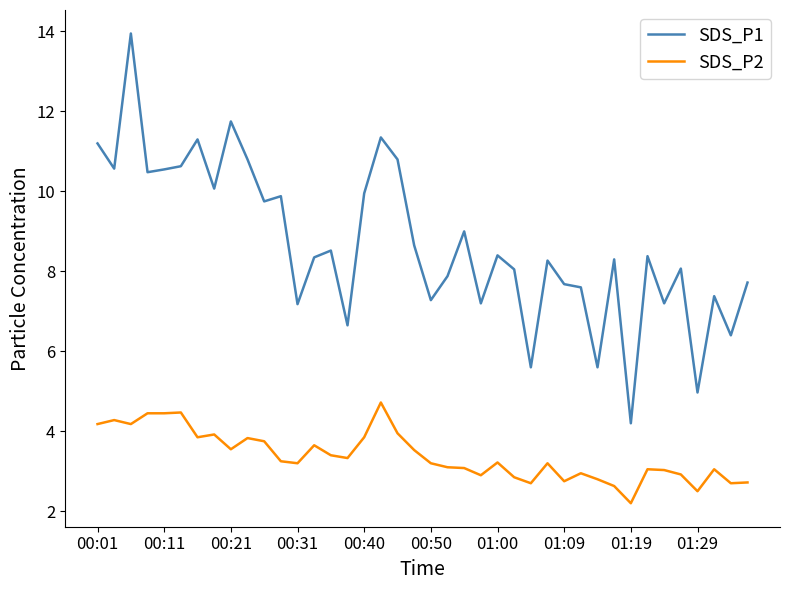

Which series has the largest total across all categories?

SDS_P1